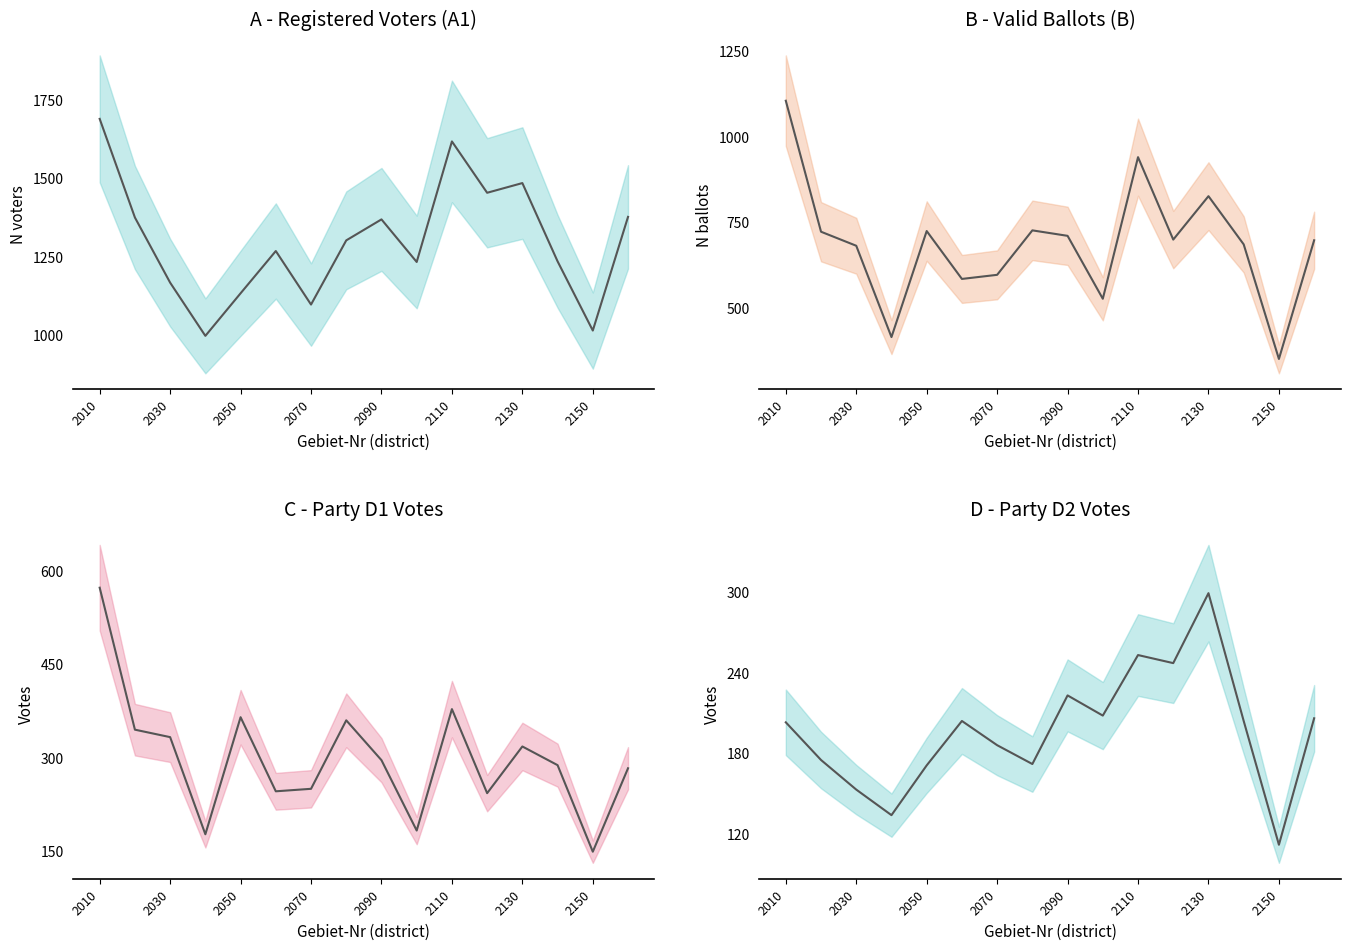

Which series changed the most between 2110 and 8?

B